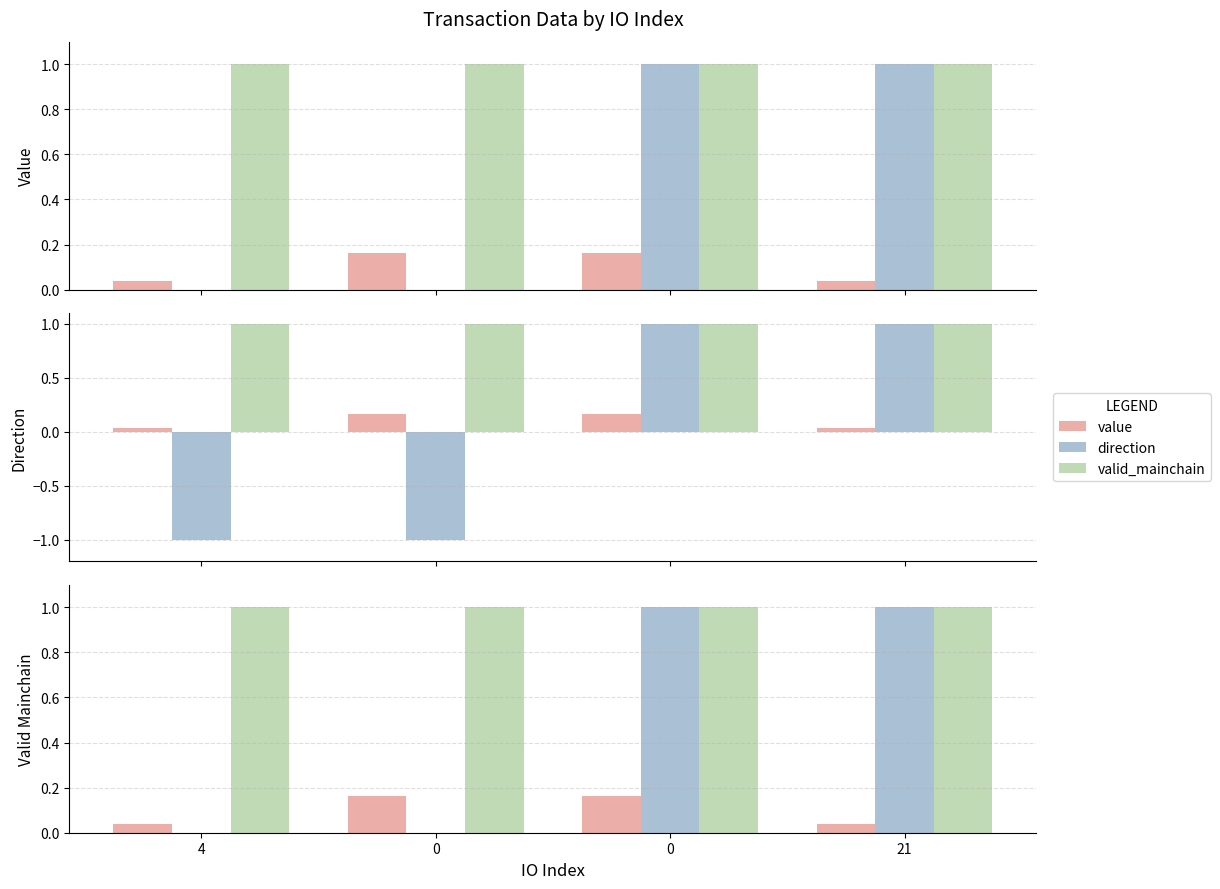

Reading right to left, transcribe all the data shown in this chart.

value: 0.0	0.2	0.2	0.0
direction: 1.0	1.0	-1.0	-1.0
valid_mainchain: 1.0	1.0	1.0	1.0